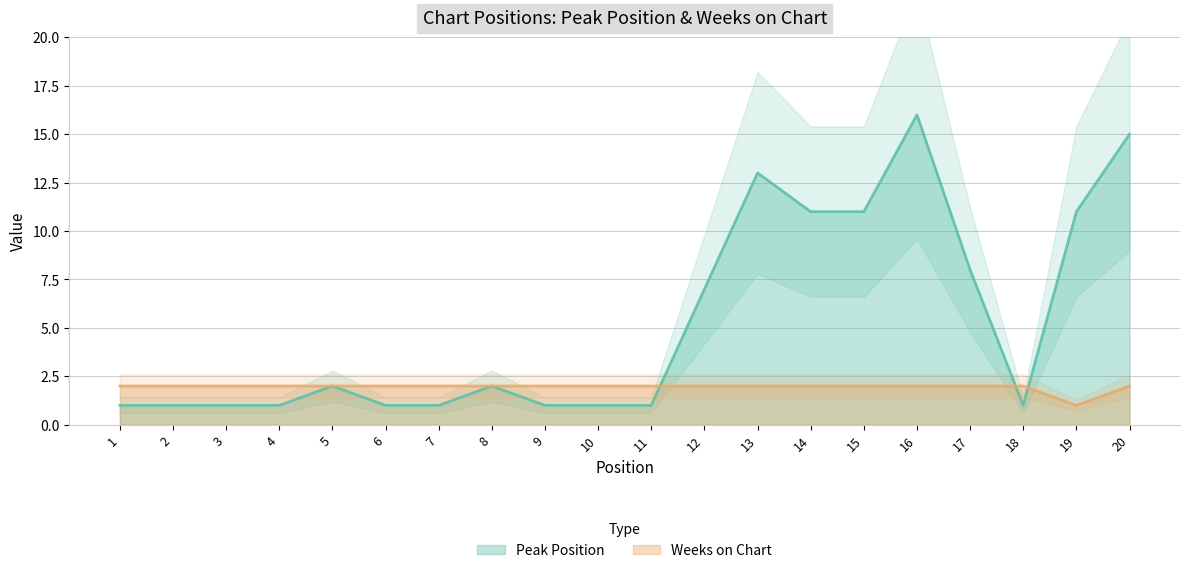

Which series has the largest range (max minus min)?

Peak Position